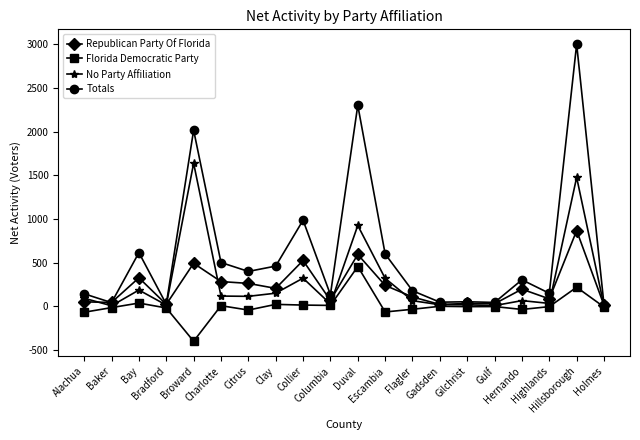

Which series has the widest spread of values?

Totals